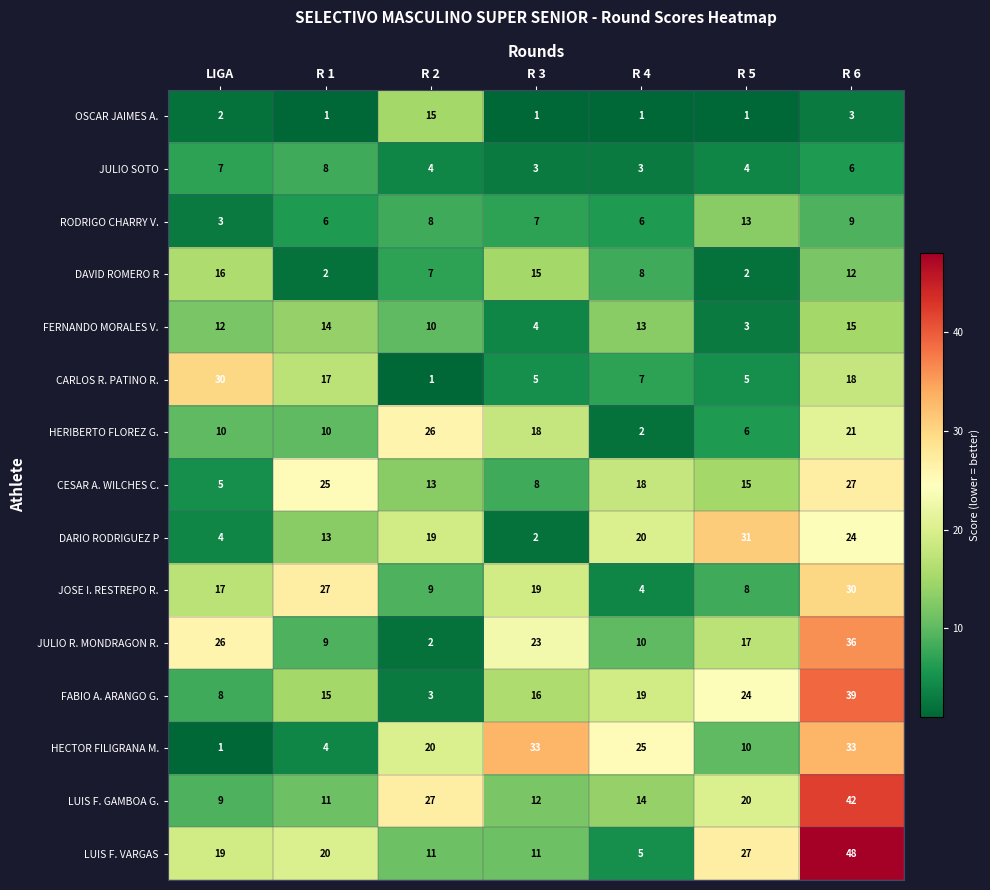

Rank the series at R 1 from highest to lowest value.

JOSE I. RESTREPO R., CESAR A. WILCHES C., LUIS F. VARGAS, CARLOS R. PATINO R., FABIO A. ARANGO G., FERNANDO MORALES V., DARIO RODRIGUEZ P, LUIS F. GAMBOA G., HERIBERTO FLOREZ G., JULIO R. MONDRAGON R., JULIO SOTO, RODRIGO CHARRY V., HECTOR FILIGRANA M., DAVID ROMERO R, OSCAR JAIMES A.